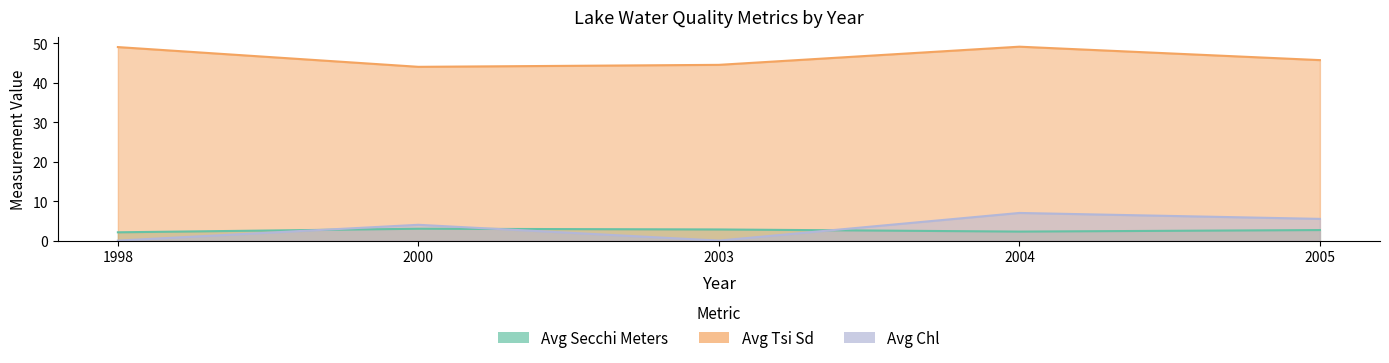

At which category does Avg Chl reach its first local valley?

2003